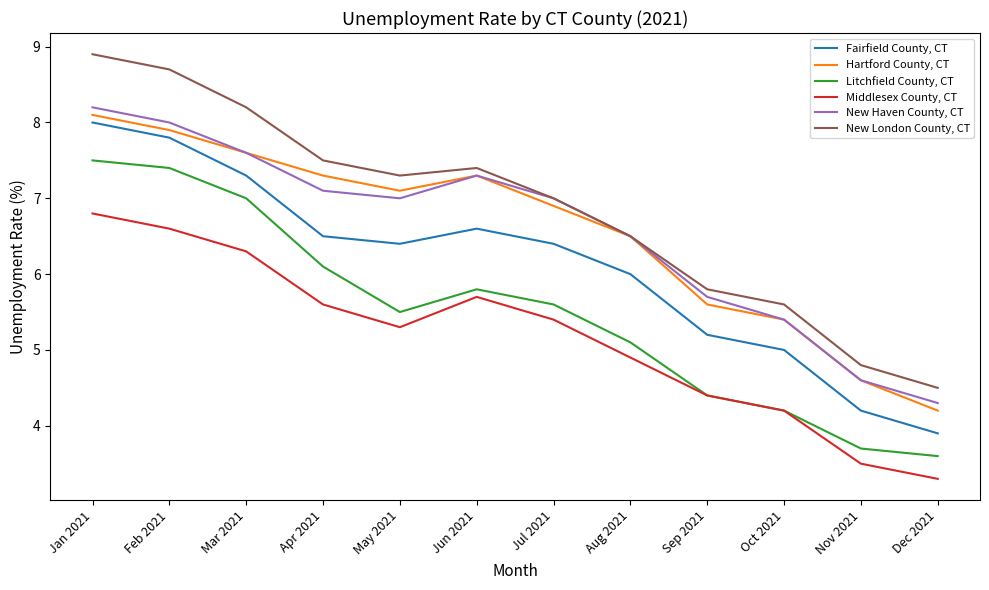

How many distinct data groups are displayed?

6